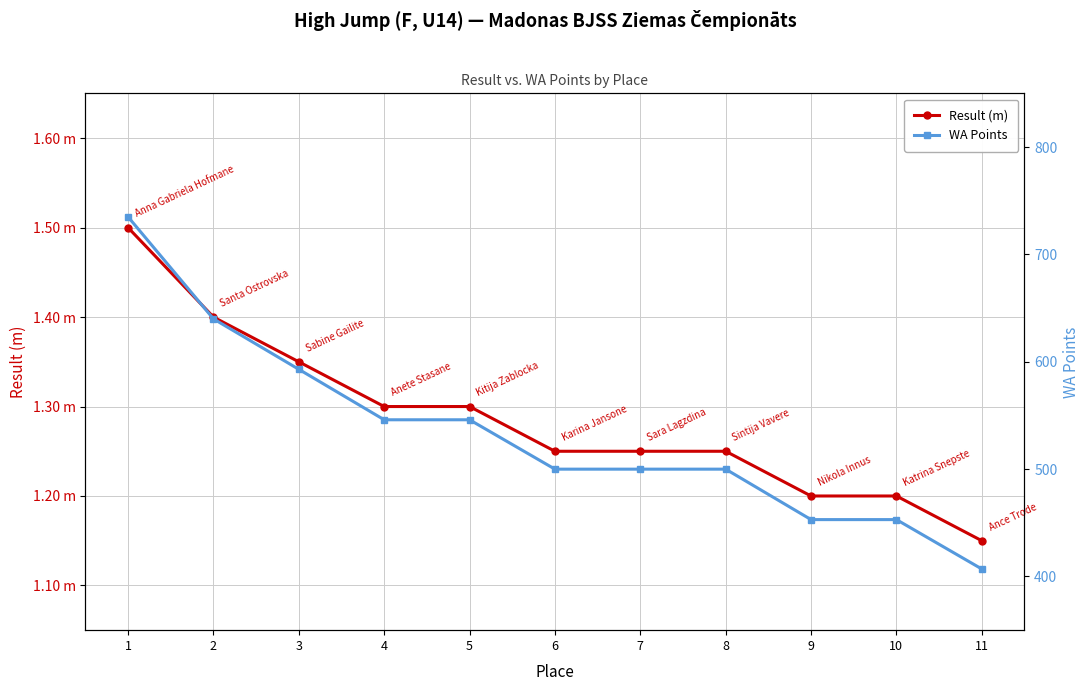

How many distinct data groups are displayed?

2